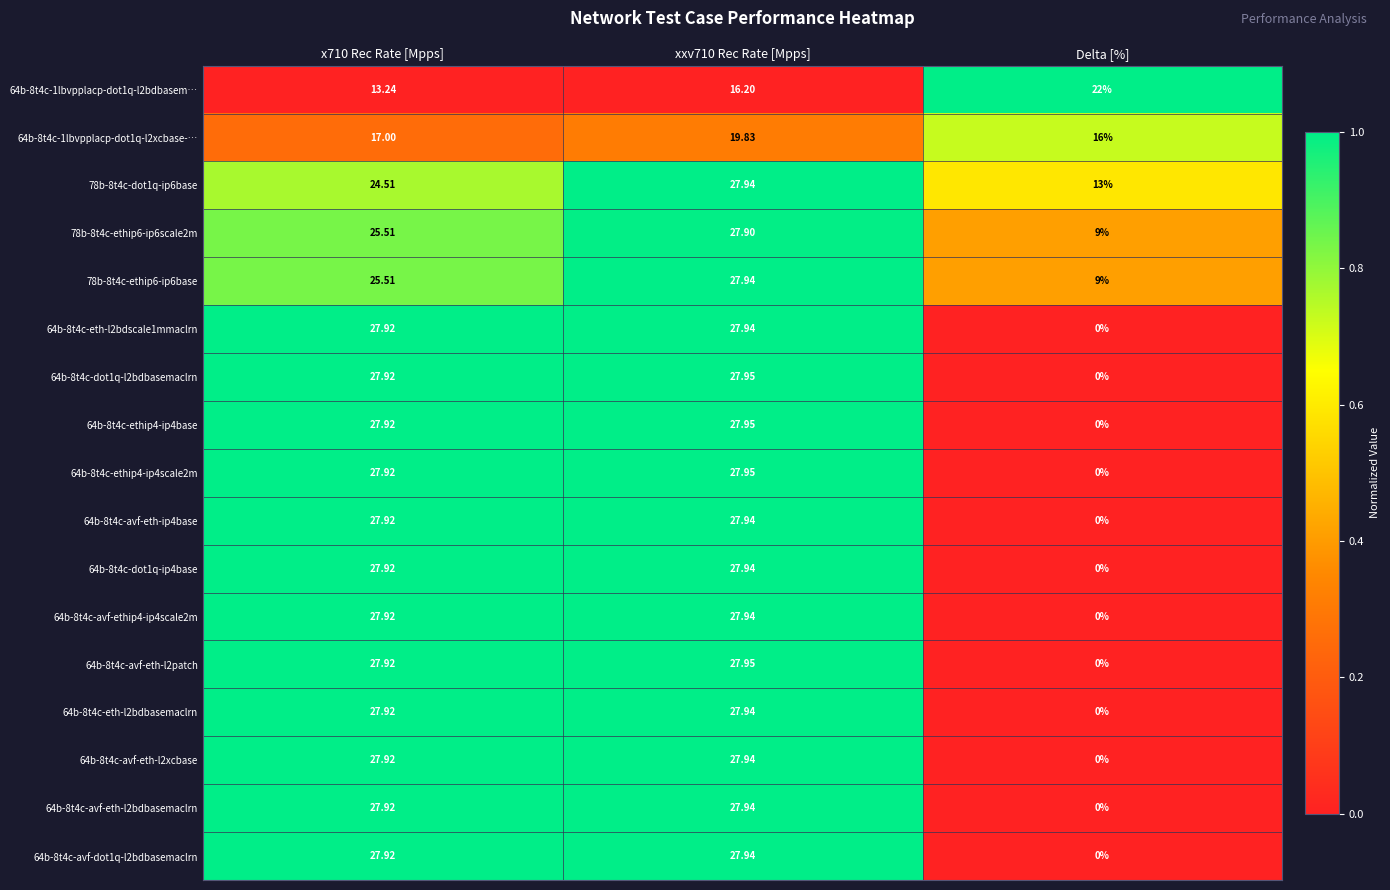

Is the value of 78b-8t4c-ethip6-ip6scale2m at xxv710 Rec Rate [Mpps] greater than the value of 64b-8t4c-avf-eth-l2patch at xxv710 Rec Rate [Mpps]?

No